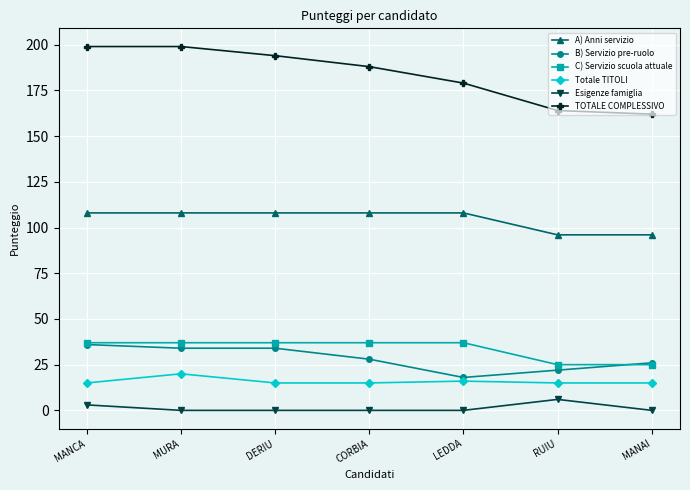

What is the maximum value shown in the chart?

199